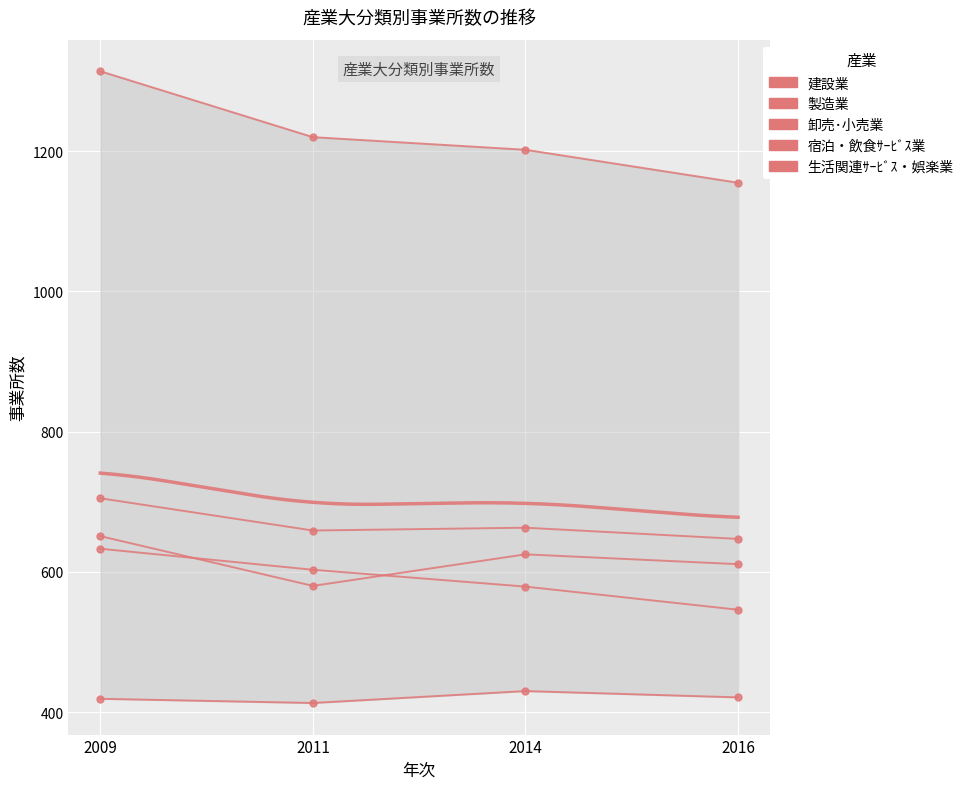

At which label is 製造業 closest to 676?

2014